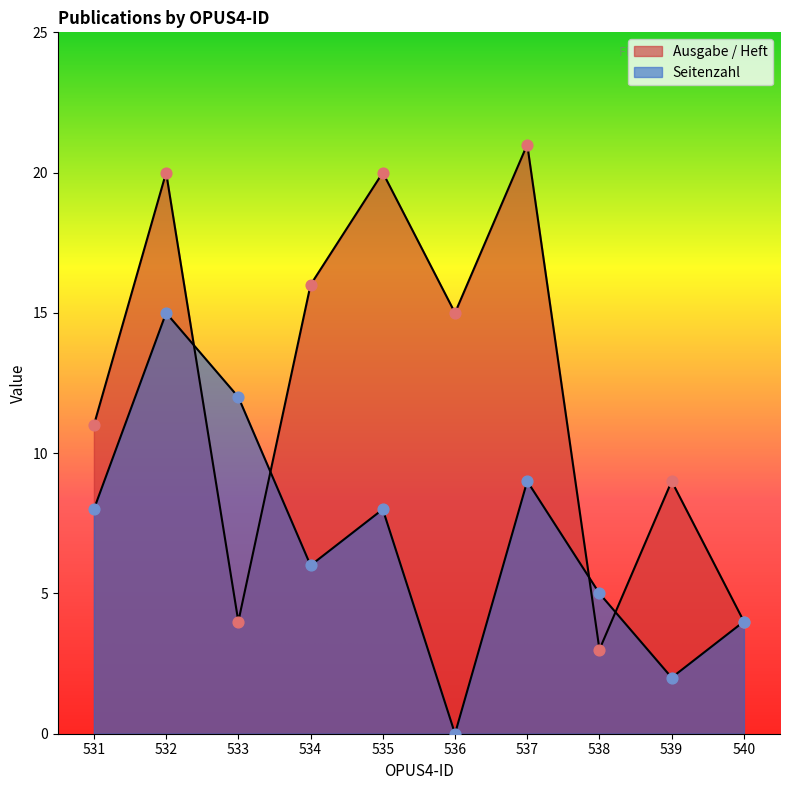

What is the total value across all series at 535?

28